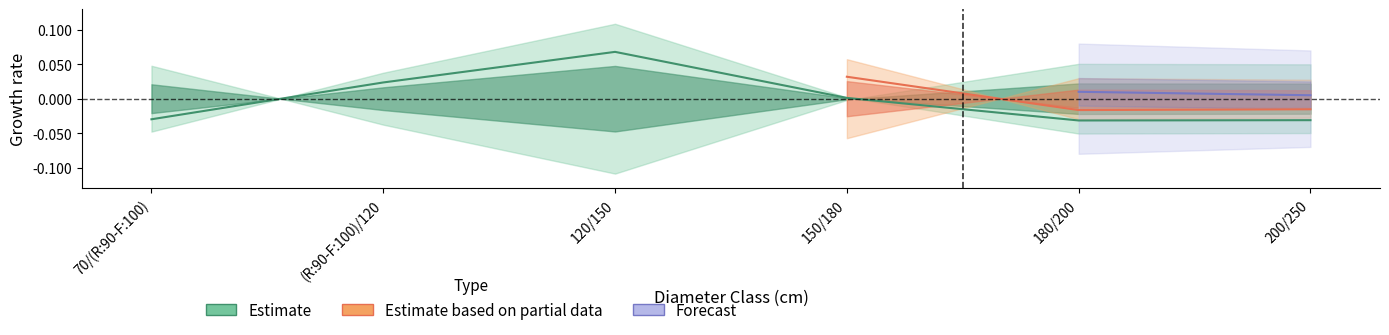

At which category does the chart reach its peak across all series?

120/150